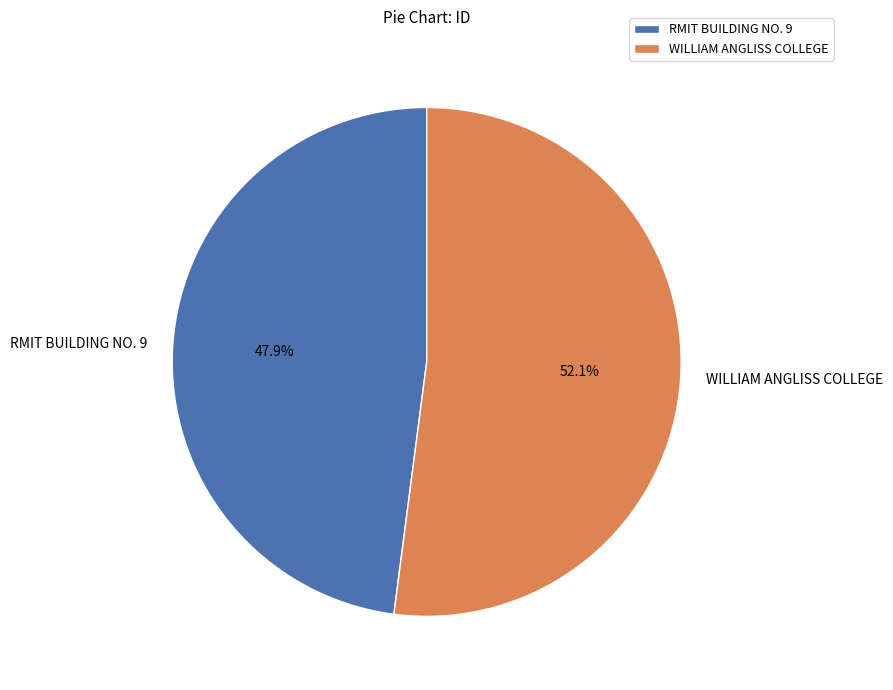

Is there a majority slice in this chart?

Yes